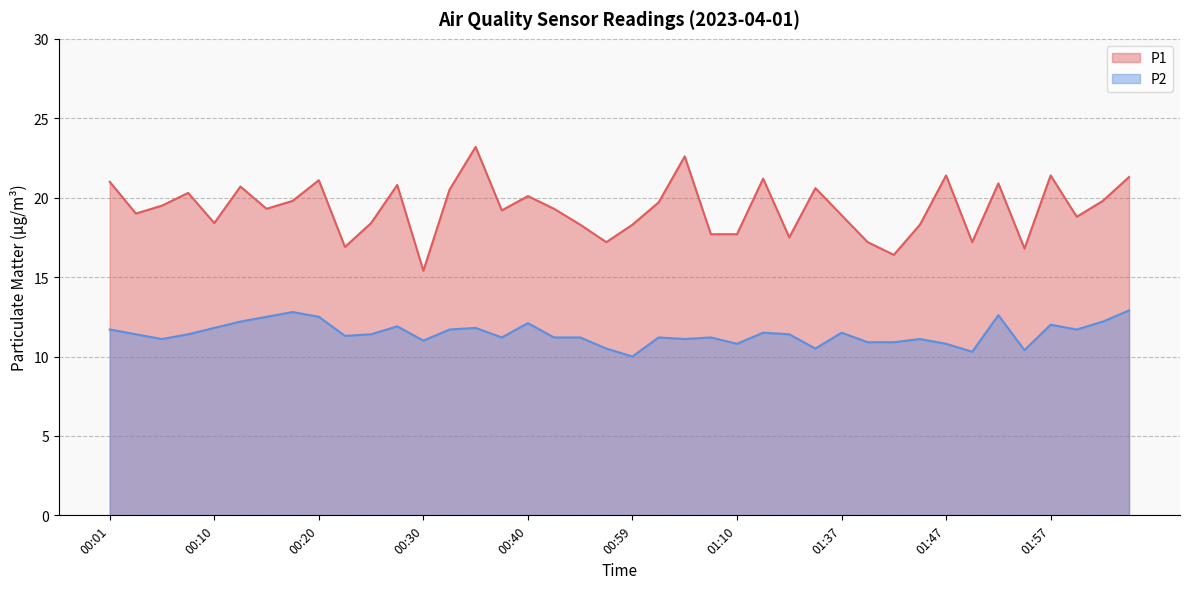

Reading left to right, what are all the values shown in this chart?

P1: 21.0	19.0	19.5	20.3	18.4	20.7	19.3	19.8	21.1	16.9	18.4	20.8	15.4	20.5	23.2	19.2	20.1	19.3	18.3	17.2	18.3	19.7	22.6	17.7	17.7	21.2	17.5	20.6	18.9	17.2	16.4	18.3	21.4	17.2	20.9	16.8	21.4	18.8	19.8	21.3
P2: 11.7	11.4	11.1	11.4	11.8	12.2	12.5	12.8	12.5	11.3	11.4	11.9	11.0	11.7	11.8	11.2	12.1	11.2	11.2	10.5	10.0	11.2	11.1	11.2	10.8	11.5	11.4	10.5	11.5	10.9	10.9	11.1	10.8	10.3	12.6	10.4	12.0	11.7	12.2	12.9